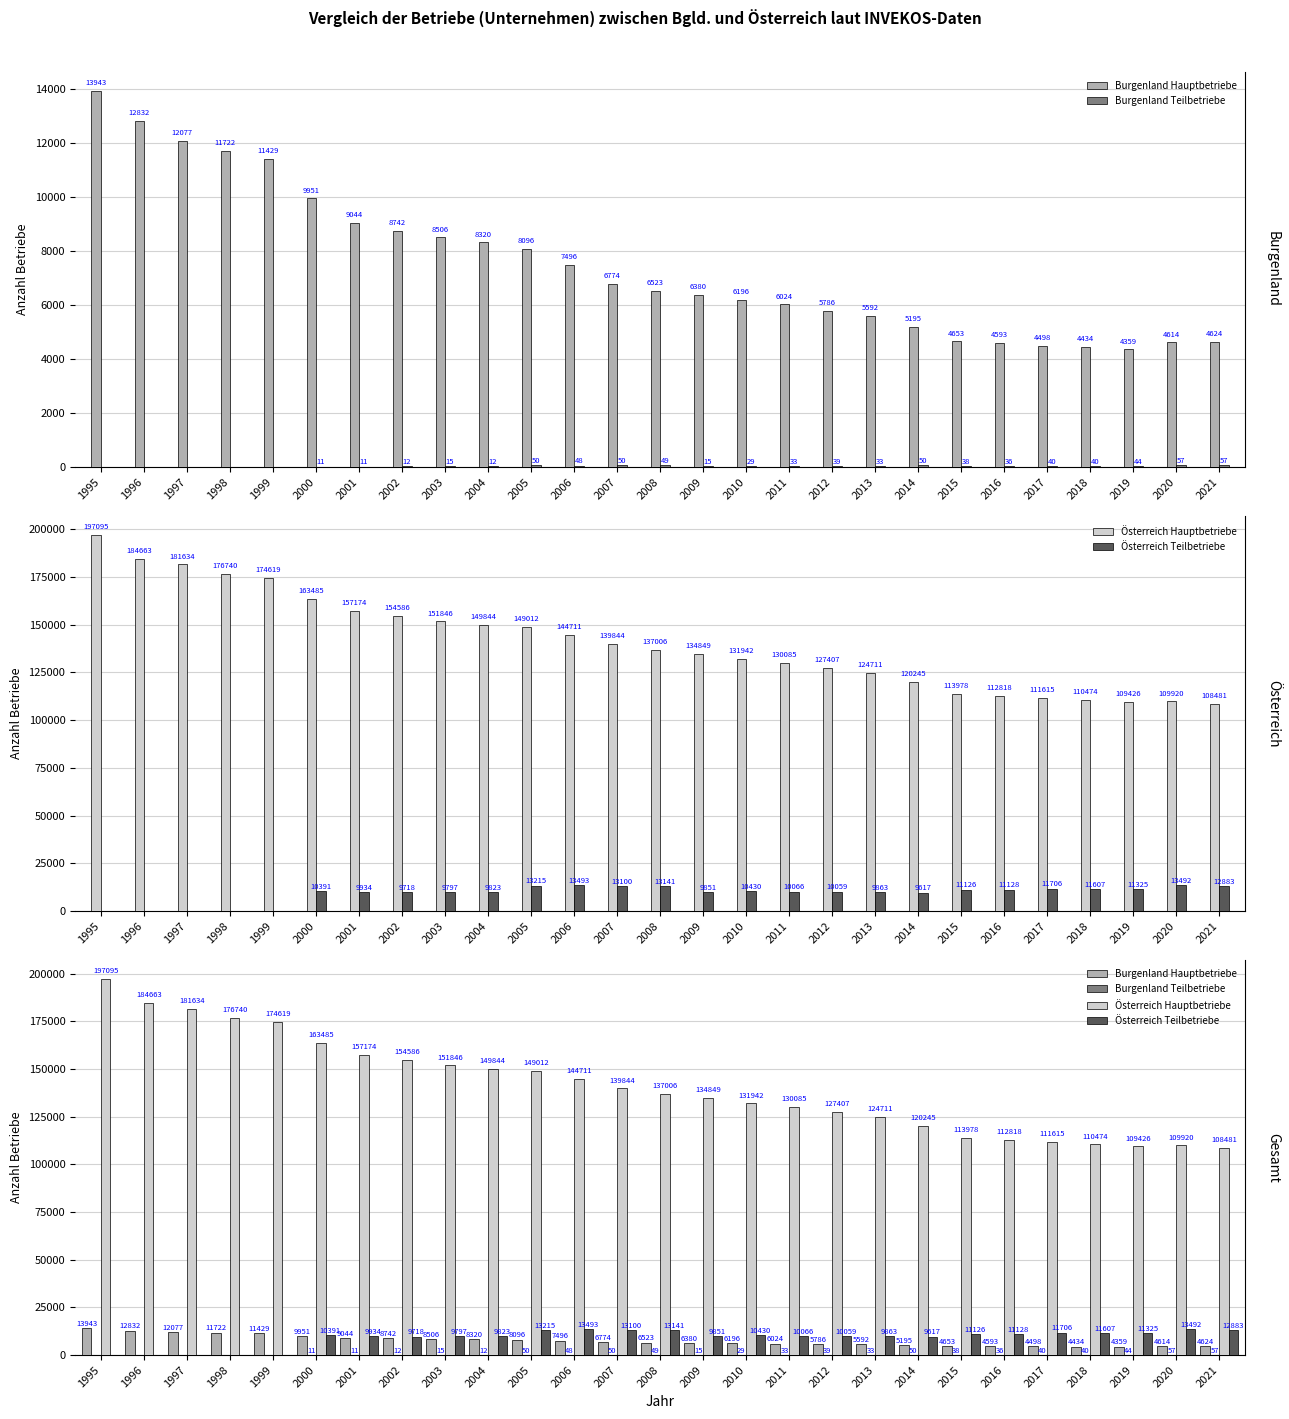

How many positive values does the Burgenland Teilbetriebe series have?

22